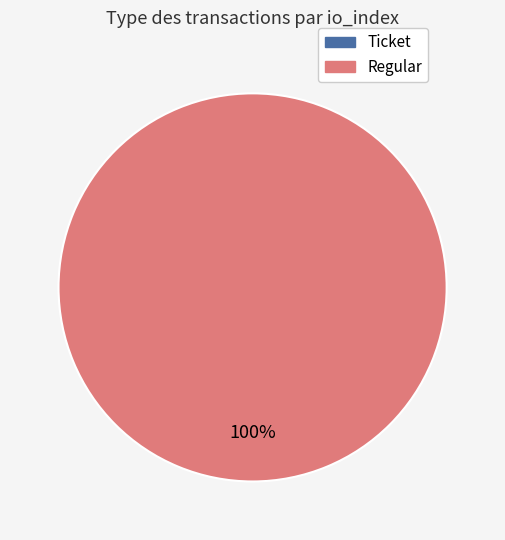

Which slice is the smallest?

Ticket